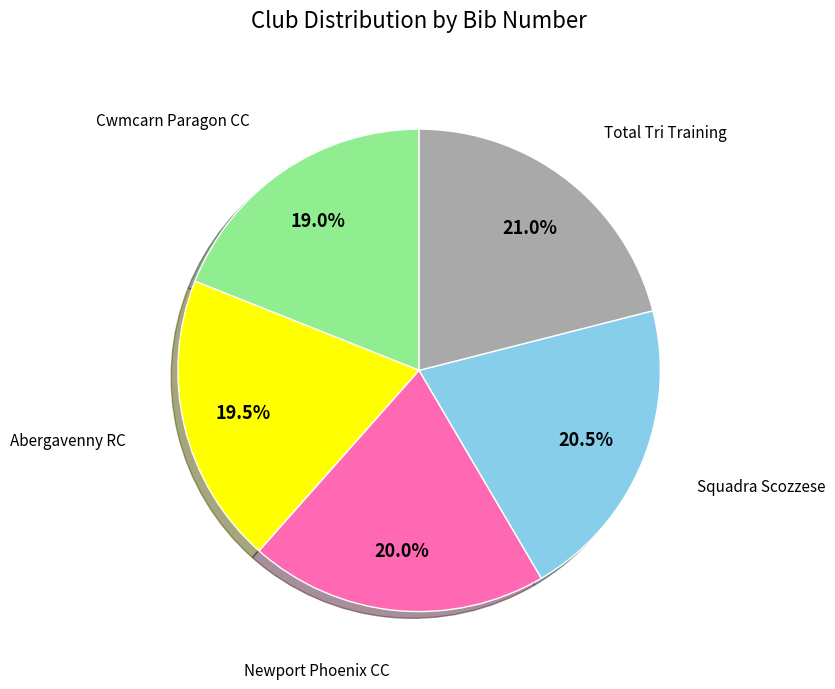

How many segments does this pie chart have?

5